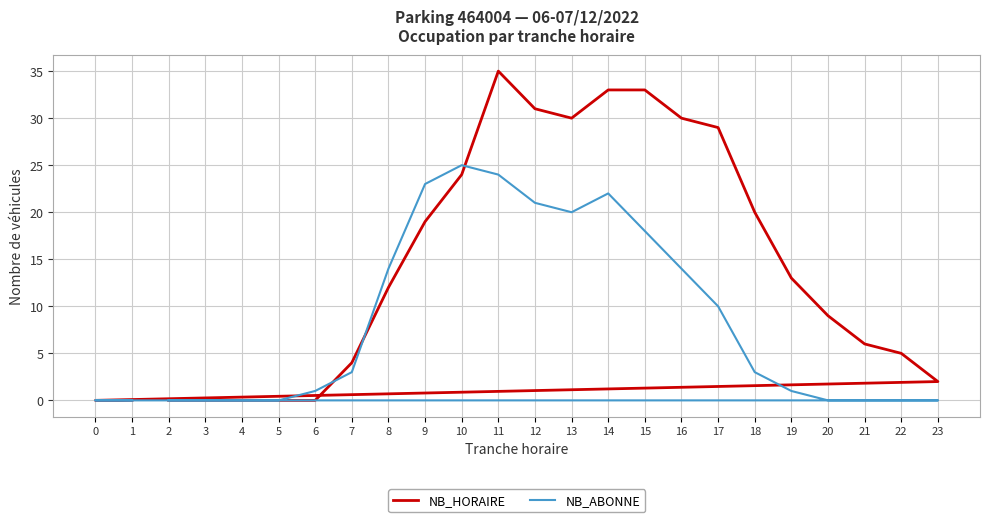

Is this an area chart (filled region under the line)?

No